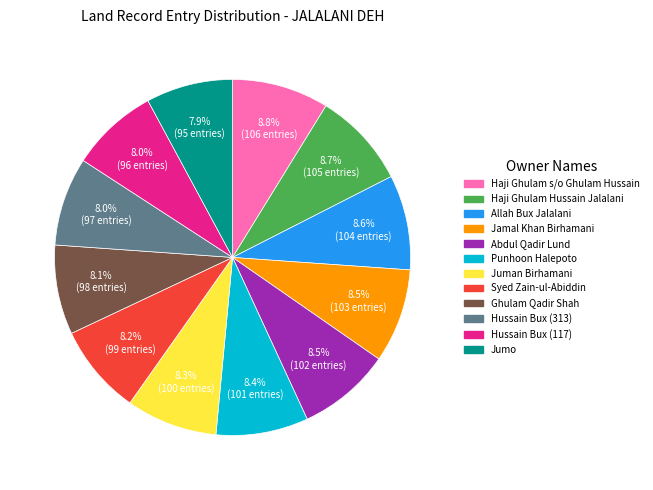

Approximately how many times larger is the value at Allah Bux Jalalani compared to Hussain Bux (117)?

1.1